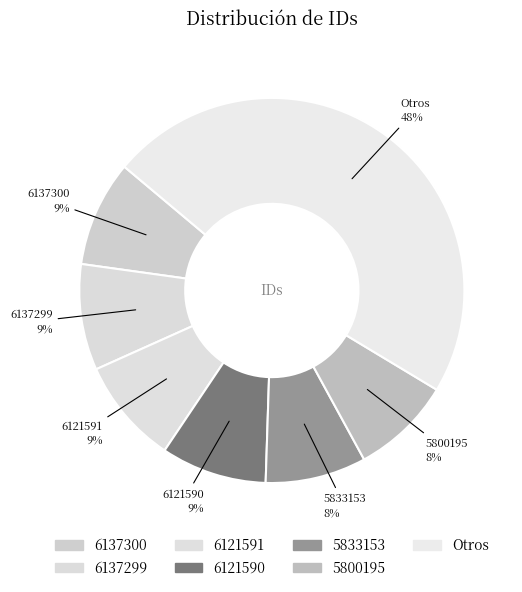

How many slices are in this pie chart?

7